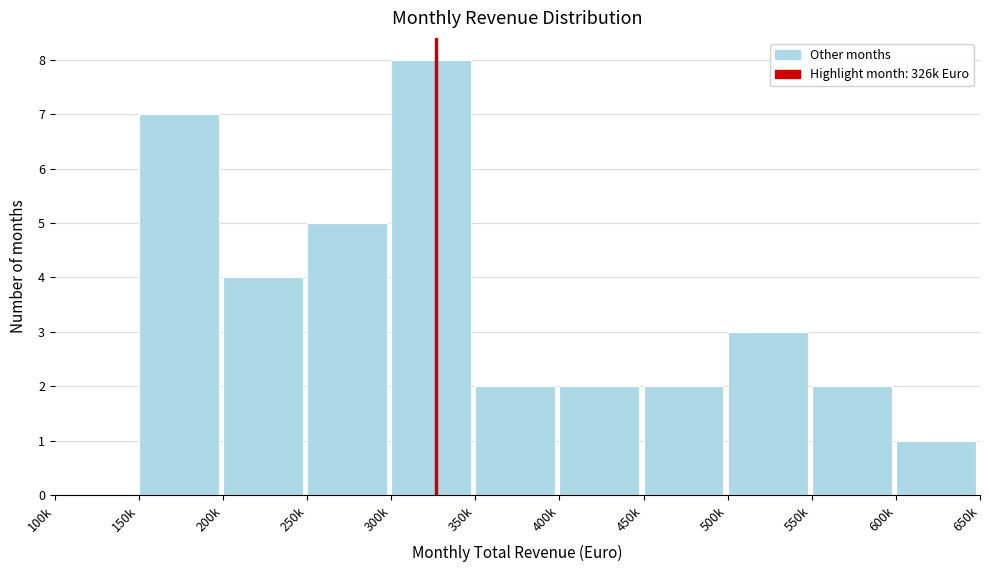

Reading left to right, list all the values displayed in this chart.

100k=0	150k=7	200k=4	250k=5	300k=8	350k=2	400k=2	450k=2	500k=3	550k=2	600k=1